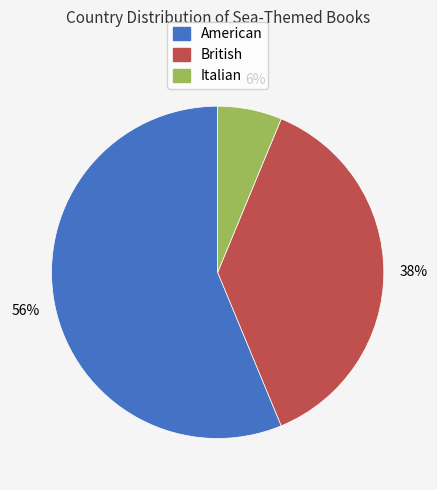

Which category has the smallest portion of the pie?

Italian